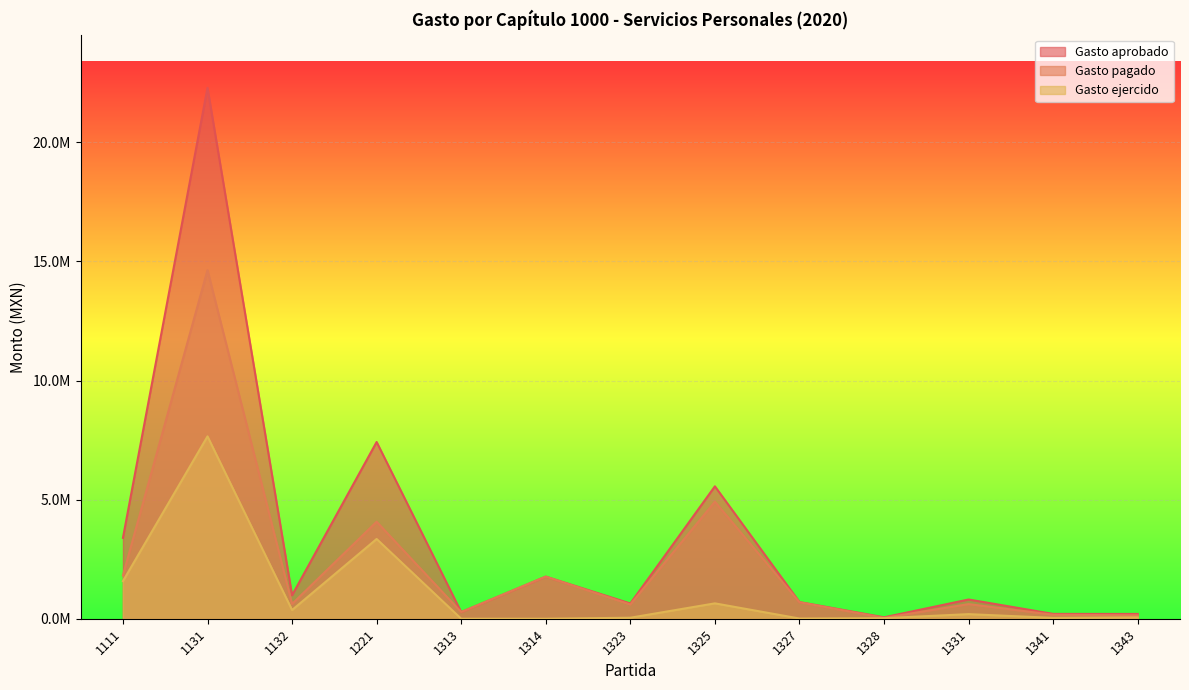

Reading right to left, list all the values displayed in this chart.

Gasto aprobado: 200916.0	202868.9	807801.8	59899.1	699965.3	5559243.7	640814.6	1767887.3	279286.6	7420052.0	984472.6	22292877.4	3395788.8
Gasto pagado: 143428.5	166868.9	614802.5	36018.6	690804.3	4913629.4	598461.1	1767887.3	279286.6	4072270.6	619336.6	14636134.8	1816845.3
Gasto ejercido: 57487.5	36000.0	192999.2	23880.5	9161.0	645614.2	42353.5	0.0	0.0	3347781.4	365136.0	7656742.5	1578943.5